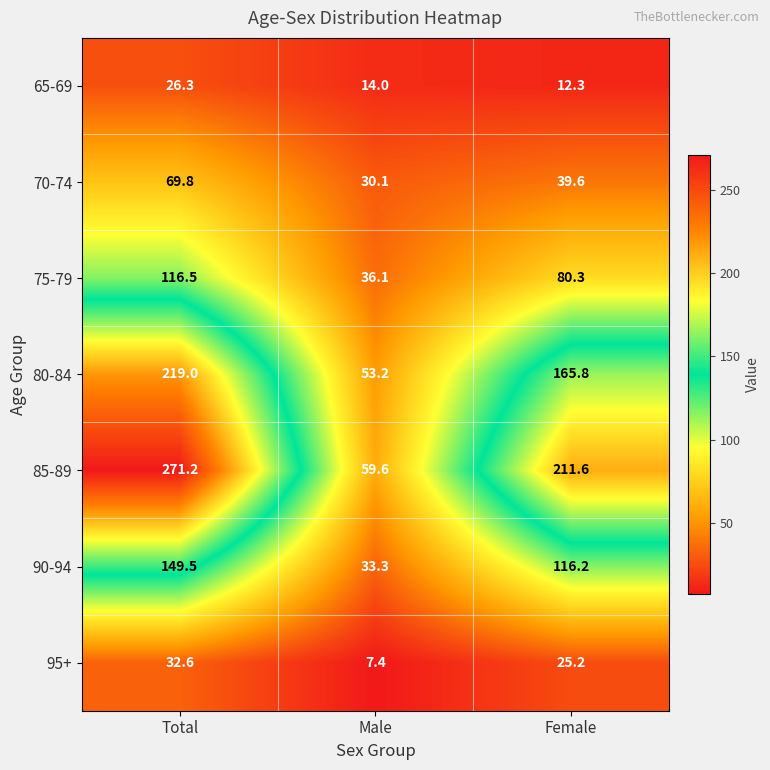

Where does the 95+ series first go above 25?

Total